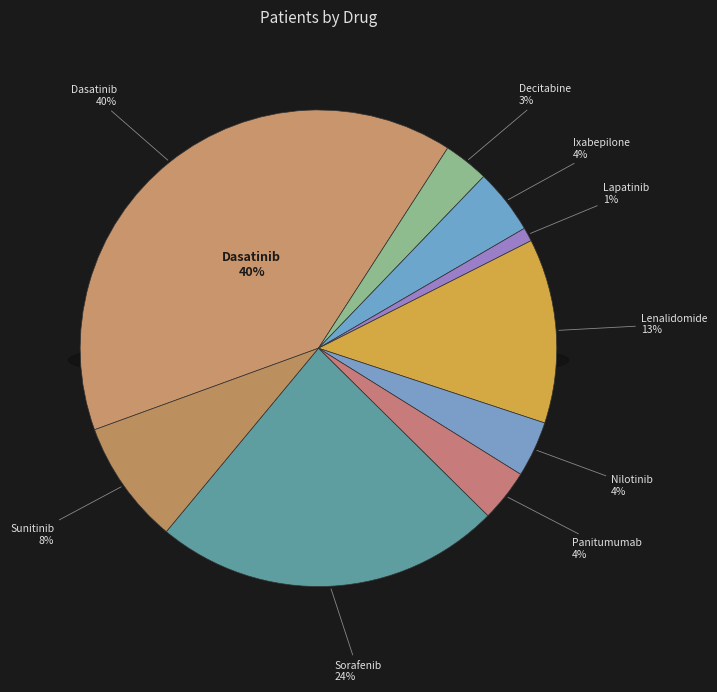

Is it true that Panitumumab is 13% of the pie?

False